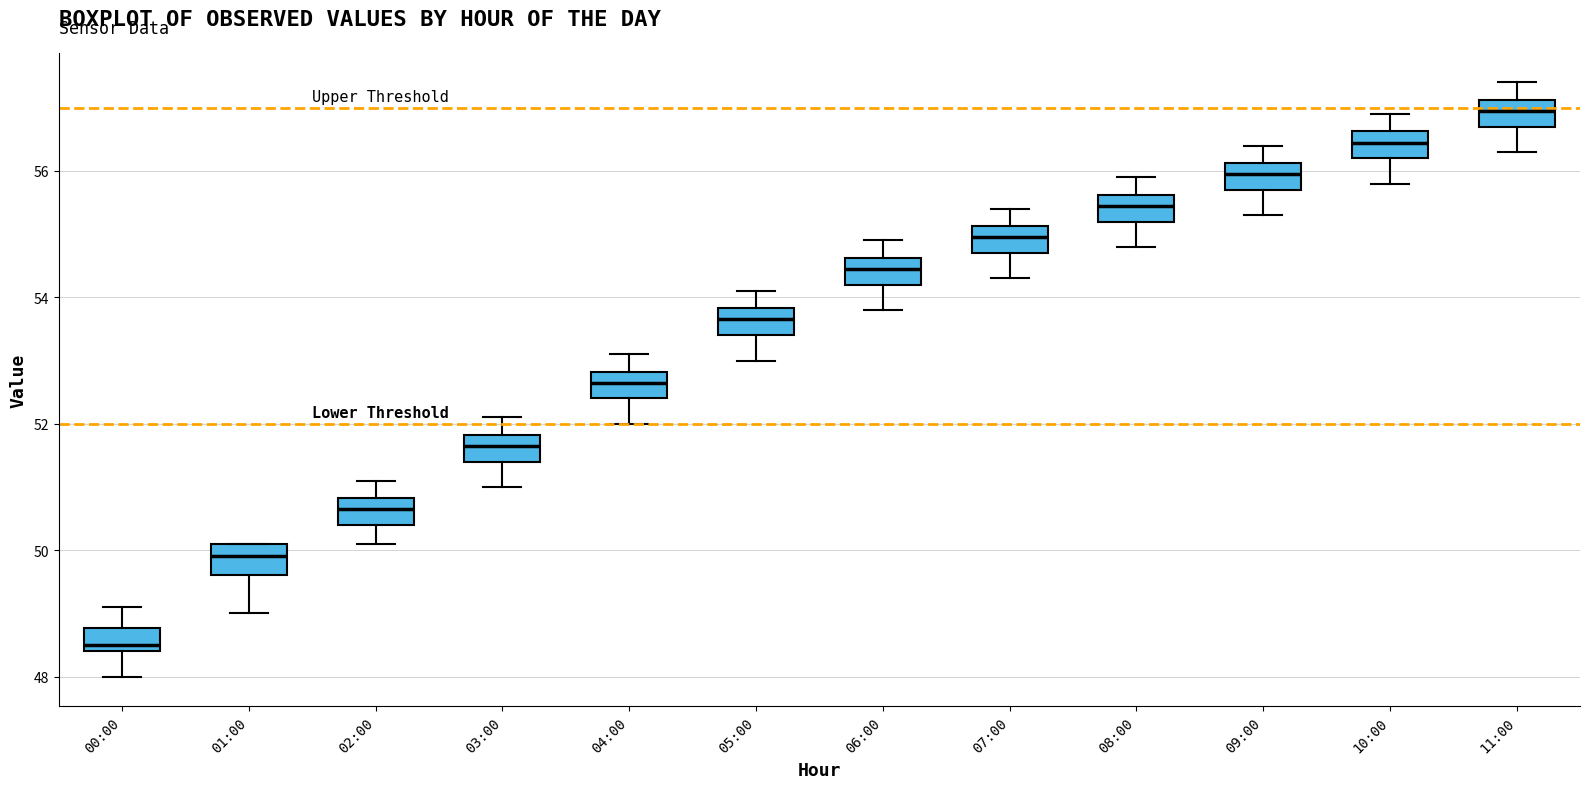

Reading left to right, read every box against the y-axis: the position of its median line, the range the box covers, and the ends of its whiskers. The values are not printed on the chart, so give them approximately, as read against the axis.

00:00: median 48.6, box 48.4 to 48.8, whiskers 48.0 to 49.2
01:00: median 50.0, box 49.6 to 50.2, whiskers 49.0 to 50.2
02:00: median 50.6, box 50.4 to 50.8, whiskers 50.2 to 51.2
03:00: median 51.6, box 51.4 to 51.8, whiskers 51.0 to 52.2
04:00: median 52.6, box 52.4 to 52.8, whiskers 52.0 to 53.2
05:00: median 53.6, box 53.4 to 53.8, whiskers 53.0 to 54.2
06:00: median 54.4, box 54.2 to 54.6, whiskers 53.8 to 55.0
07:00: median 55.0, box 54.8 to 55.2, whiskers 54.4 to 55.4
08:00: median 55.4, box 55.2 to 55.6, whiskers 54.8 to 56.0
09:00: median 56.0, box 55.8 to 56.2, whiskers 55.4 to 56.4
10:00: median 56.4, box 56.2 to 56.6, whiskers 55.8 to 57.0
11:00: median 57.0, box 56.8 to 57.2, whiskers 56.4 to 57.4